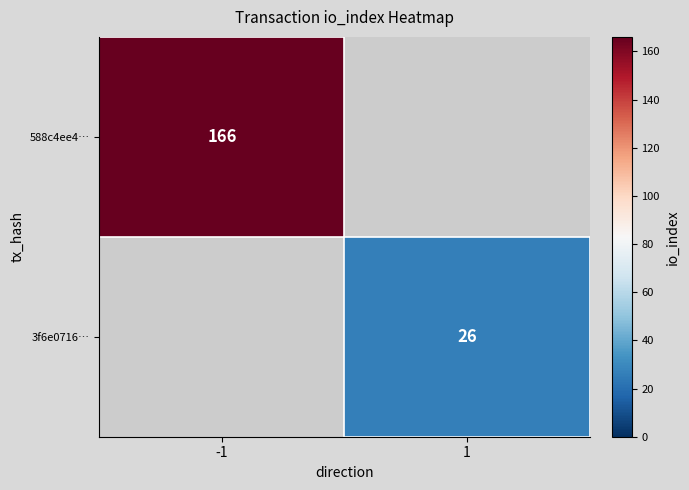

What is the smallest value displayed?

26.0